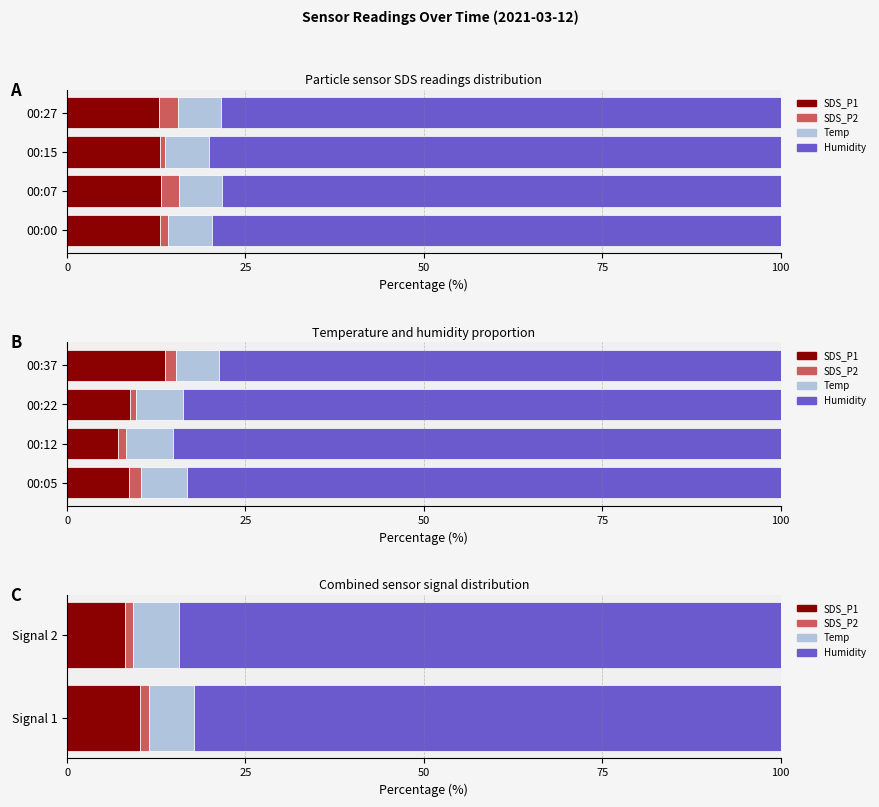

What is the difference between the SDS_P1 values at Signal 1 and Signal 2?

2.1